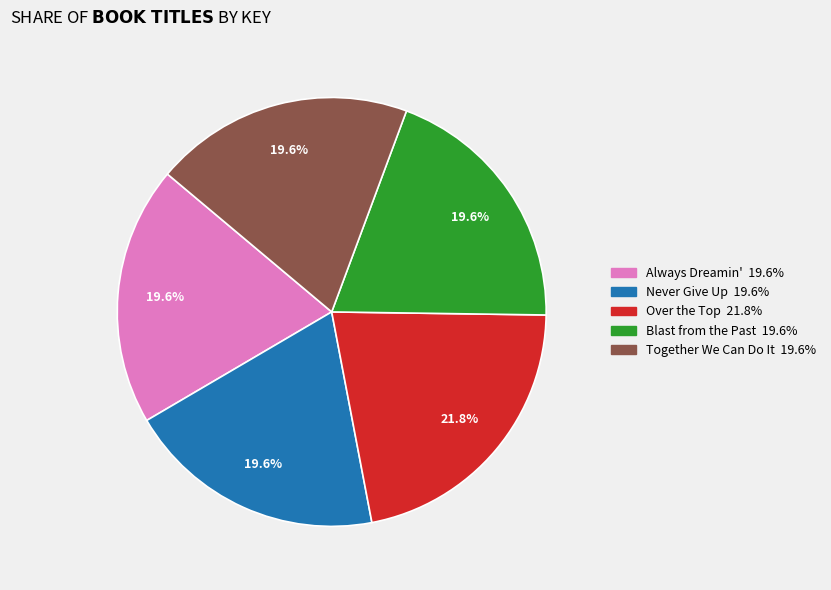

To the nearest percent, what percentage of the pie is Never Give Up?

20%